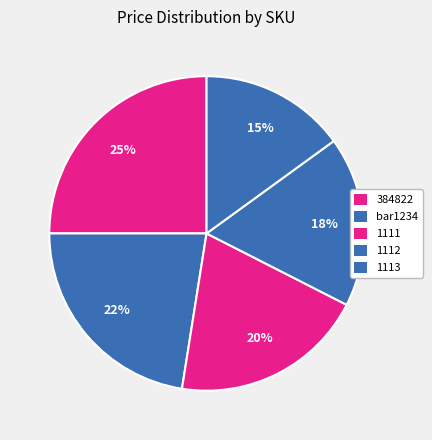

To the nearest percent, what is the average slice percentage?

20%